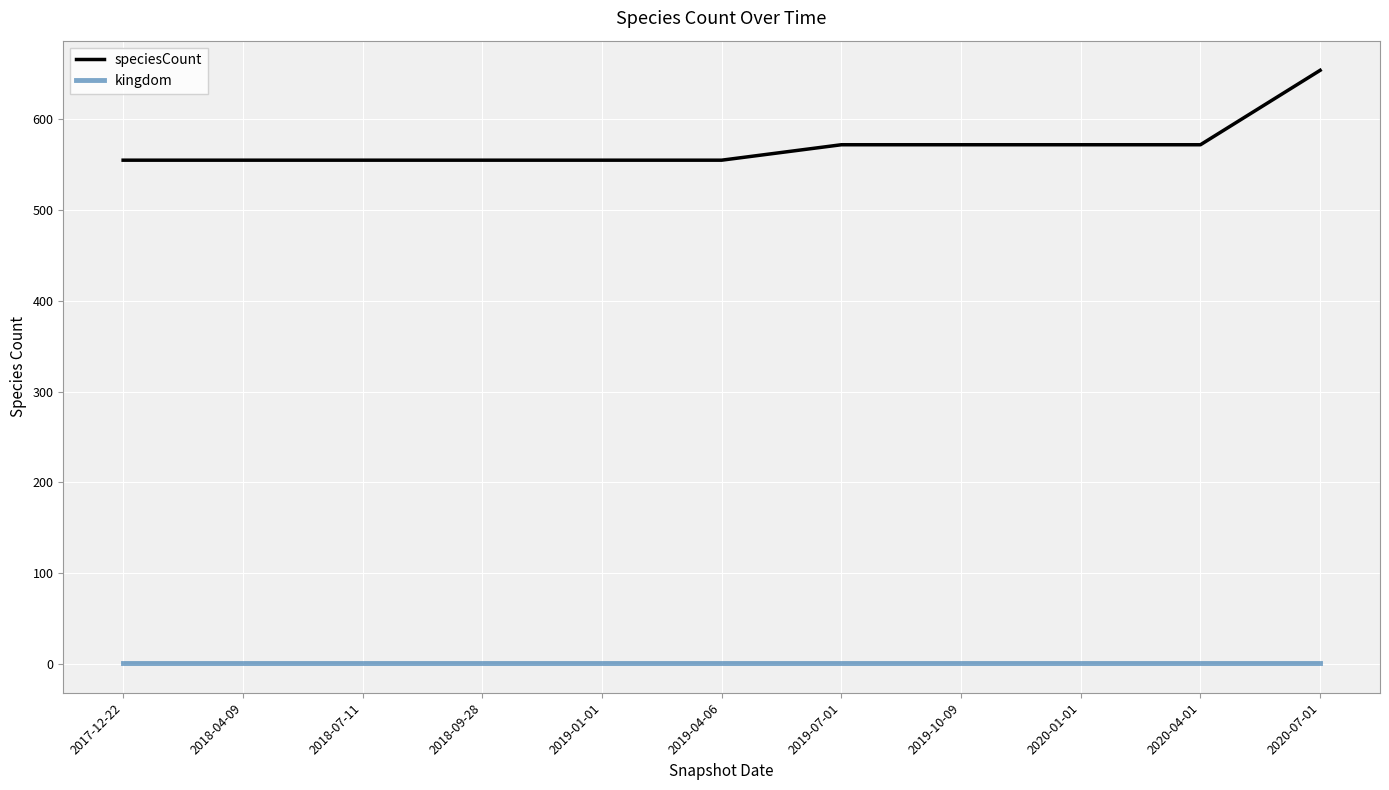

What position from the left is 2019-10-09?

8